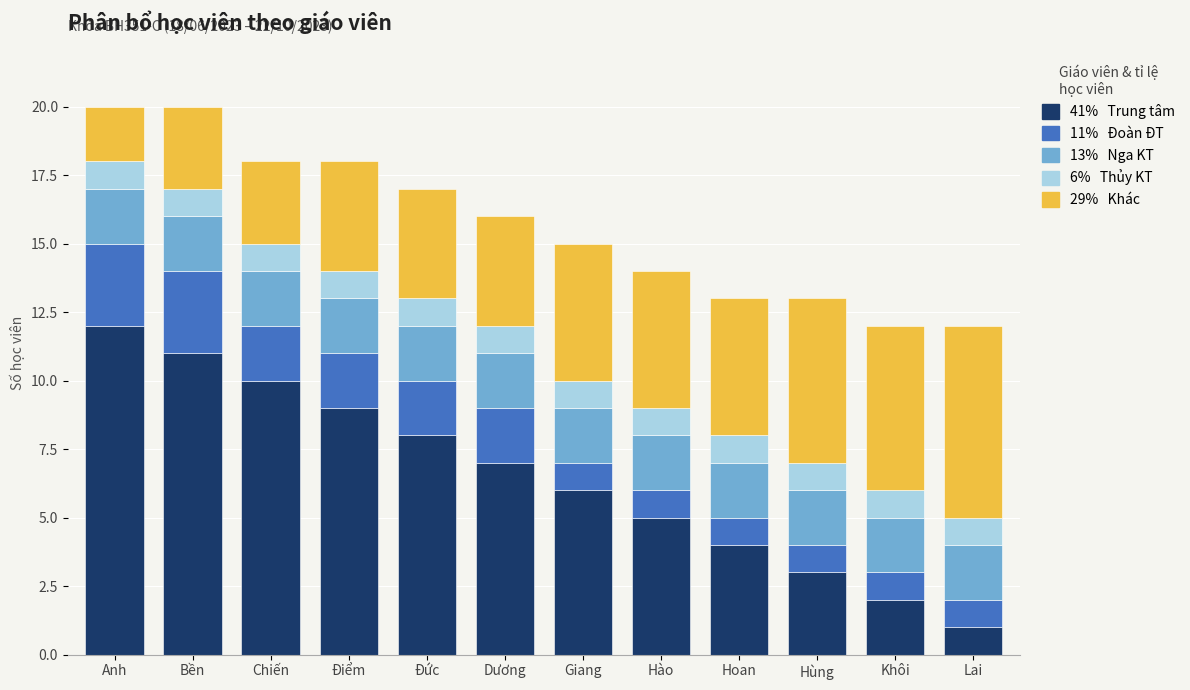

What is the total value across all series at Bền?

20